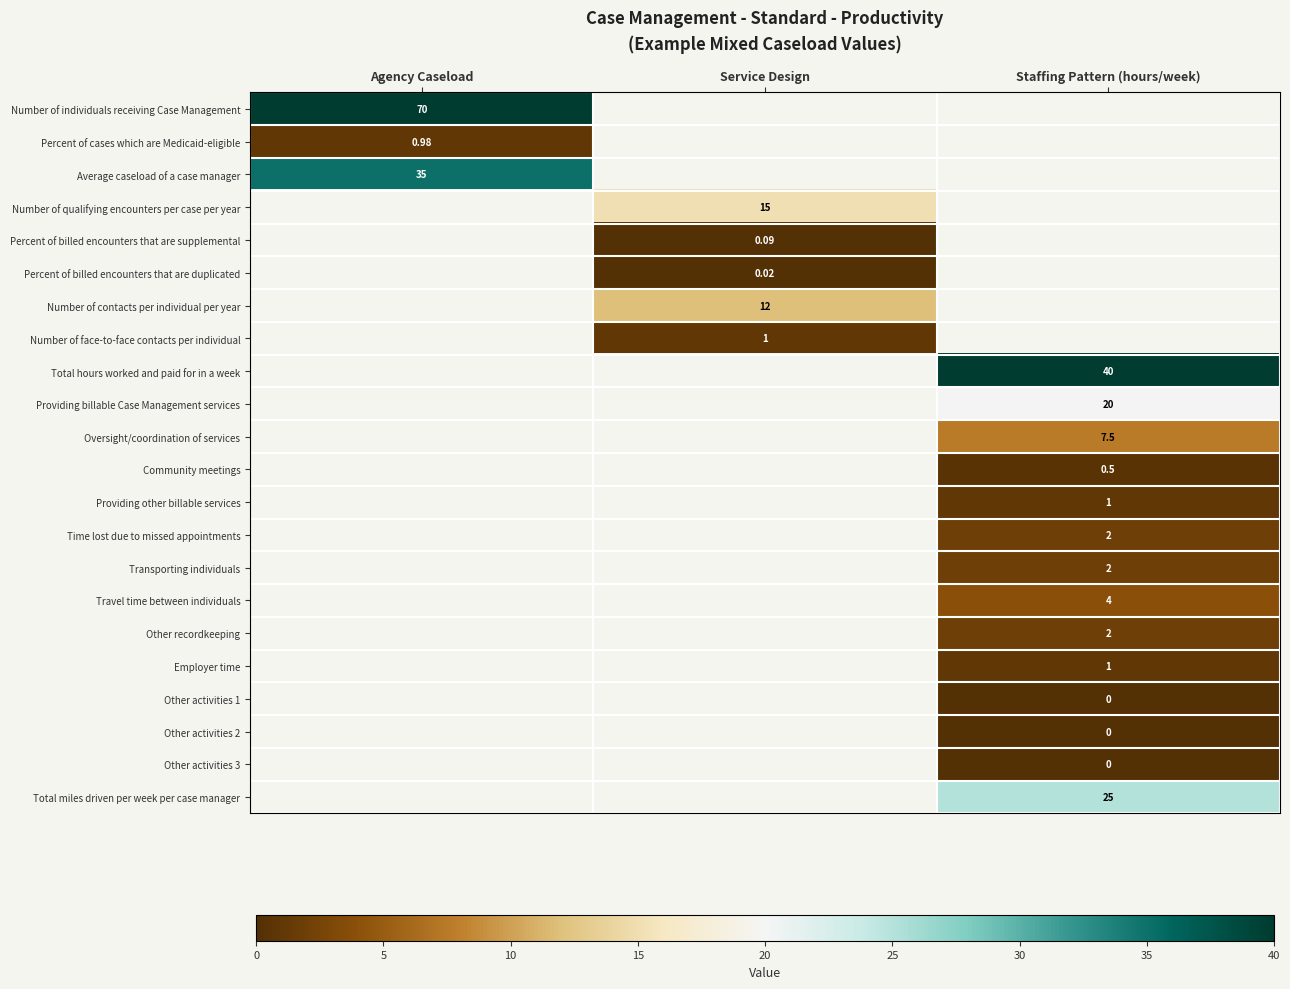

True or false: row_1 has a value of 1.0 at Agency Caseload.

True